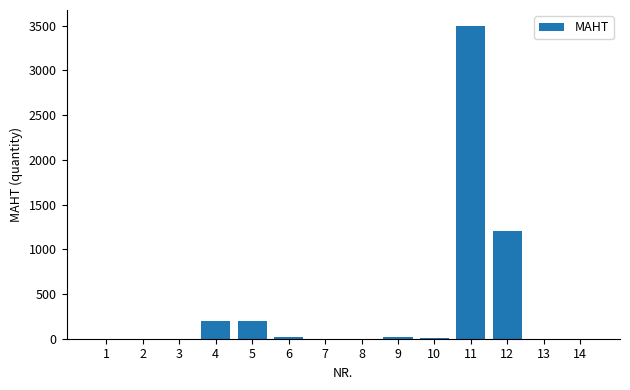

The value at 12 is 1200. True or false?

True